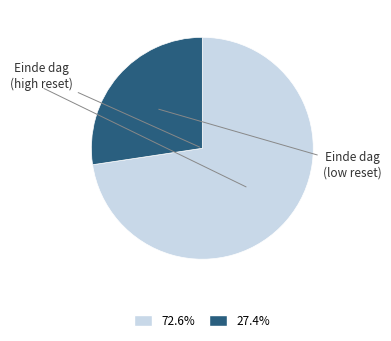

Is there a majority slice in this chart?

Yes